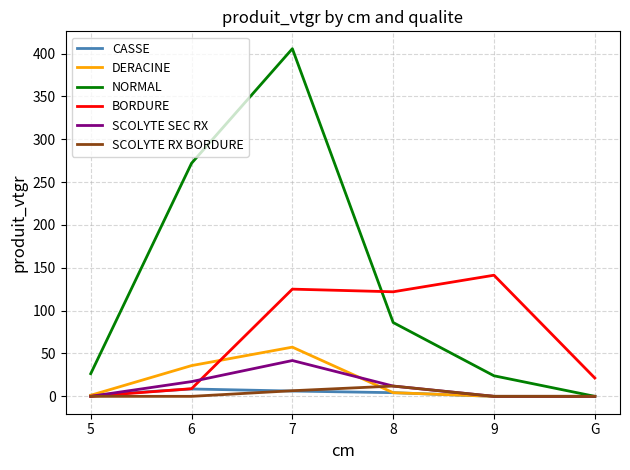

Between which two adjacent categories do BORDURE and NORMAL first intersect?

7 and 8